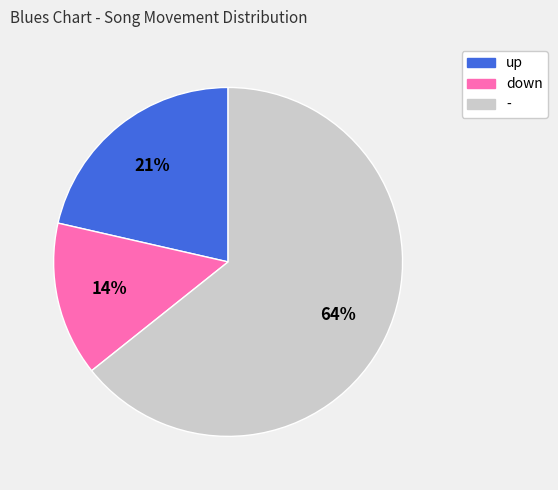

Which slice is the largest?

-